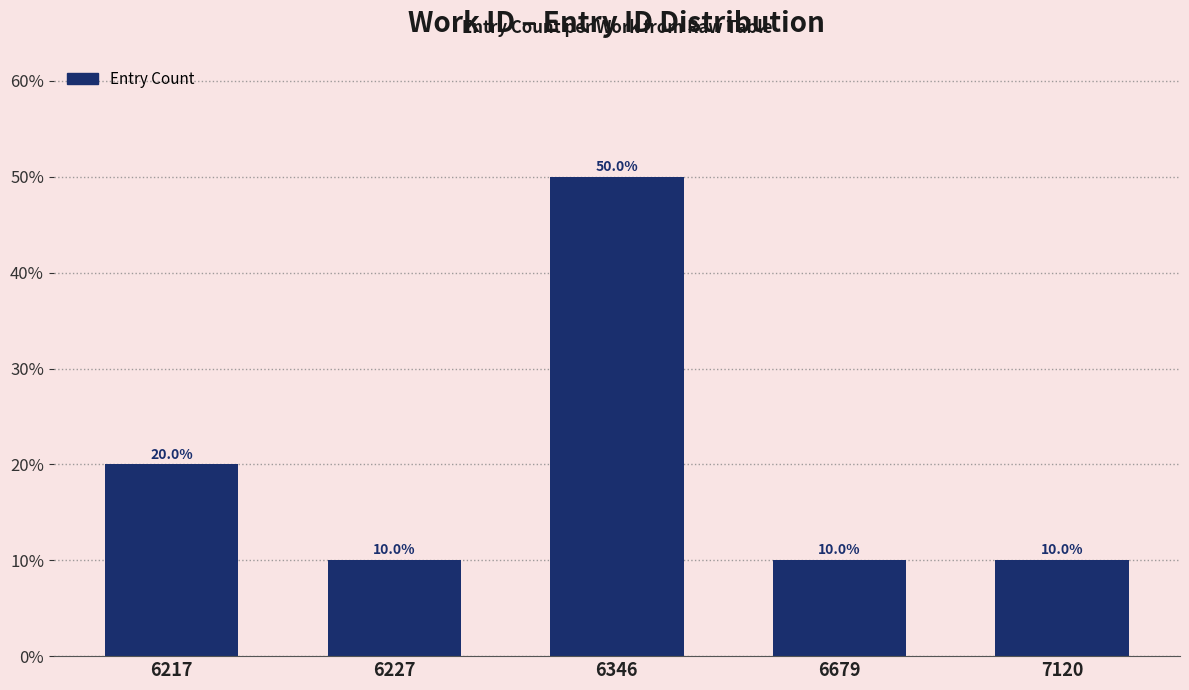

The value at 6217 is 13. True or false?

False